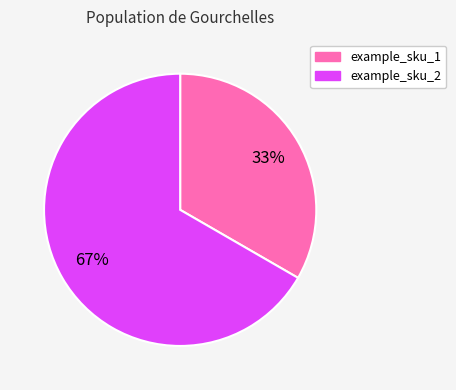

The example_sku_1 slice represents 33% of the pie. True or false?

True